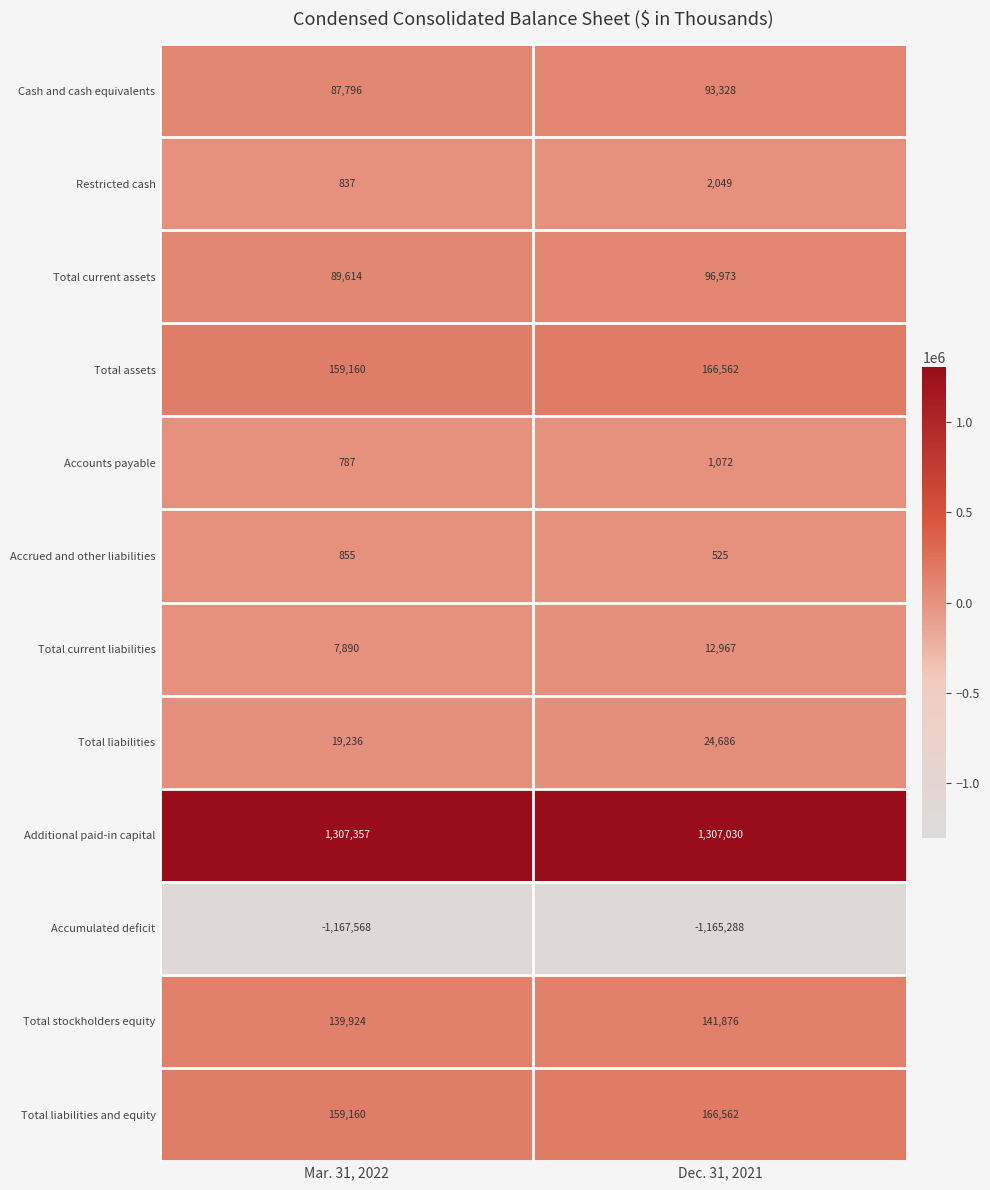

Reading left to right, extract all data points from this chart.

Cash and cash equivalents: 87796	93328
Restricted cash: 837	2049
Total current assets: 89614	96973
Total assets: 159160	166562
Accounts payable: 787	1072
Accrued and other liabilities: 855	525
Total current liabilities: 7890	12967
Total liabilities: 19236	24686
Additional paid-in capital: 1307357	1307030
Accumulated deficit: -1167568	-1165288
Total stockholders equity: 139924	141876
Total liabilities and equity: 159160	166562